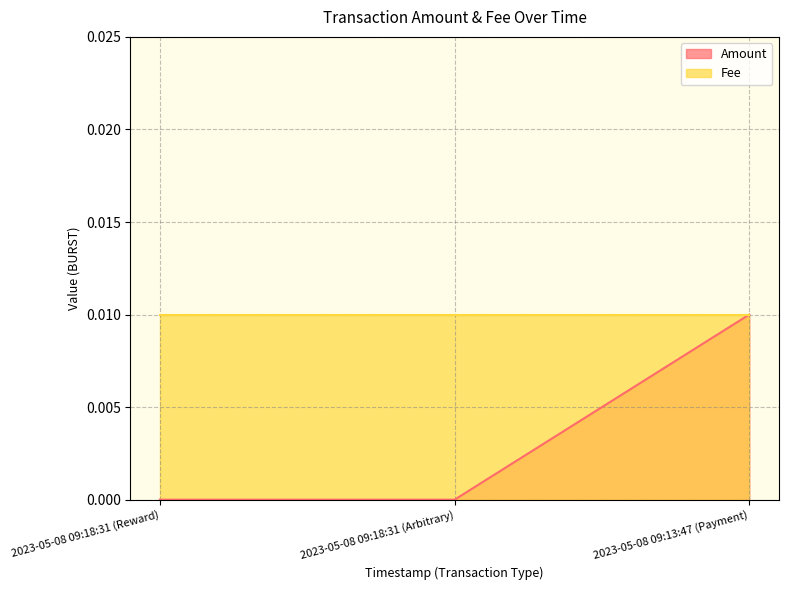

The chart shows a value of -0.0 at 2023-05-08 09:18:31 (Arbitrary). True or false?

False